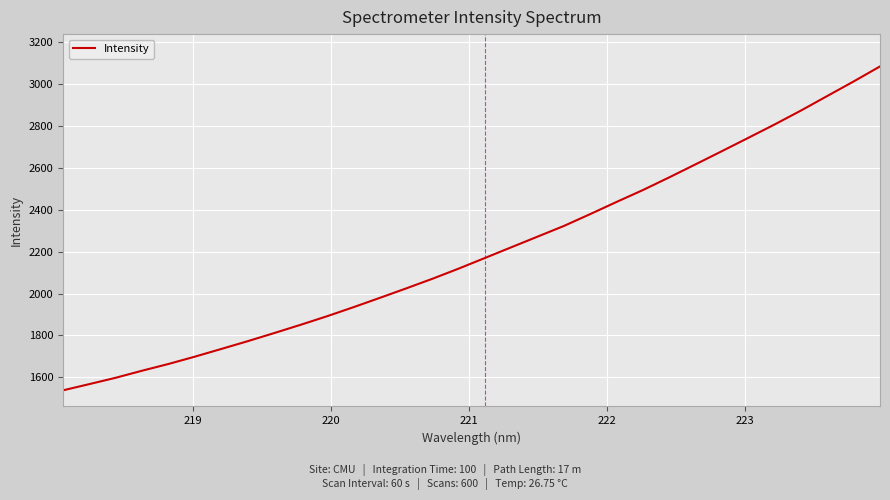

What is the minimum value shown in the chart?

1538.3